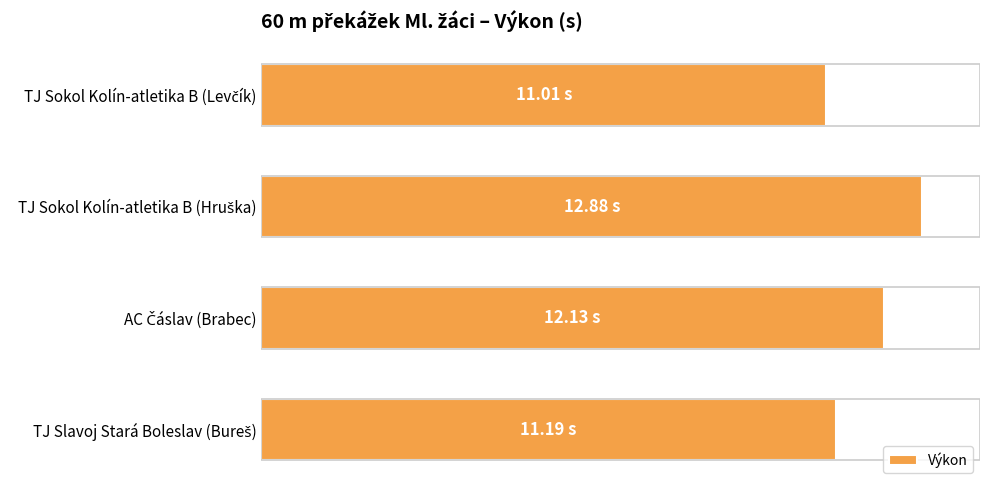

What is the minimum value shown in the chart?

11.0